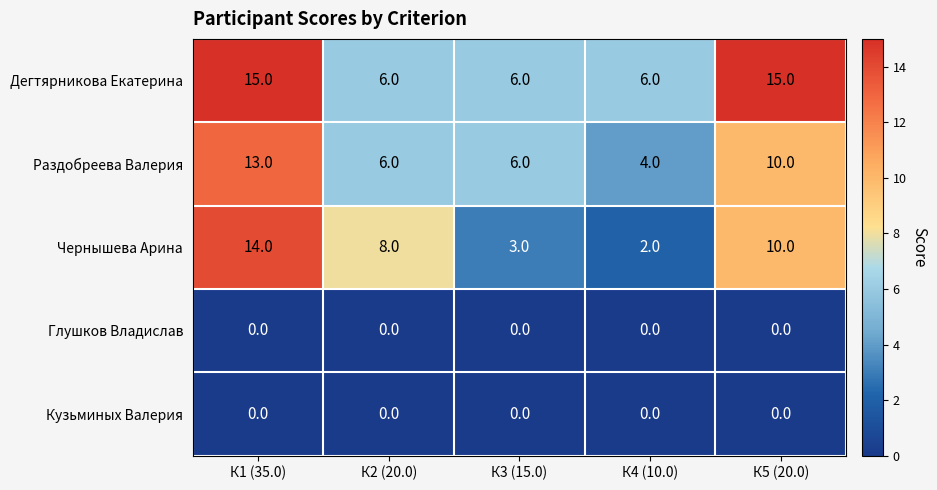

Reading left to right, extract all data points from this chart.

Дегтярникова Екатерина: К1 (35.0)=15	К2 (20.0)=6	К3 (15.0)=6	К4 (10.0)=6	К5 (20.0)=15
Раздобреева Валерия: К1 (35.0)=13	К2 (20.0)=6	К3 (15.0)=6	К4 (10.0)=4	К5 (20.0)=10
Чернышева Арина: К1 (35.0)=14	К2 (20.0)=8	К3 (15.0)=3	К4 (10.0)=2	К5 (20.0)=10
Глушков Владислав: К1 (35.0)=0	К2 (20.0)=0	К3 (15.0)=0	К4 (10.0)=0	К5 (20.0)=0
Кузьминых Валерия: К1 (35.0)=0	К2 (20.0)=0	К3 (15.0)=0	К4 (10.0)=0	К5 (20.0)=0